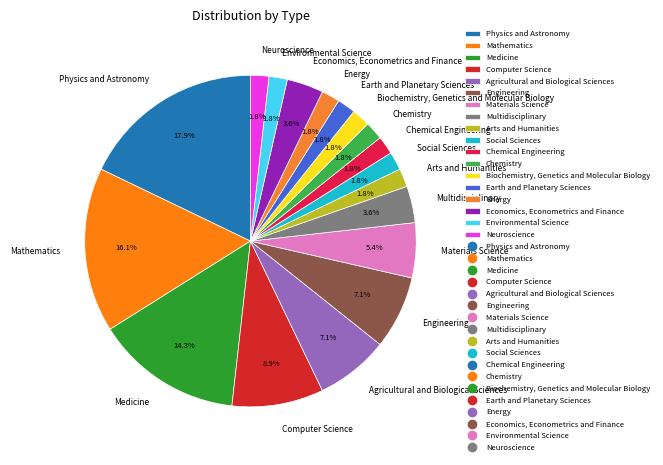

Does any single category account for the majority?

No